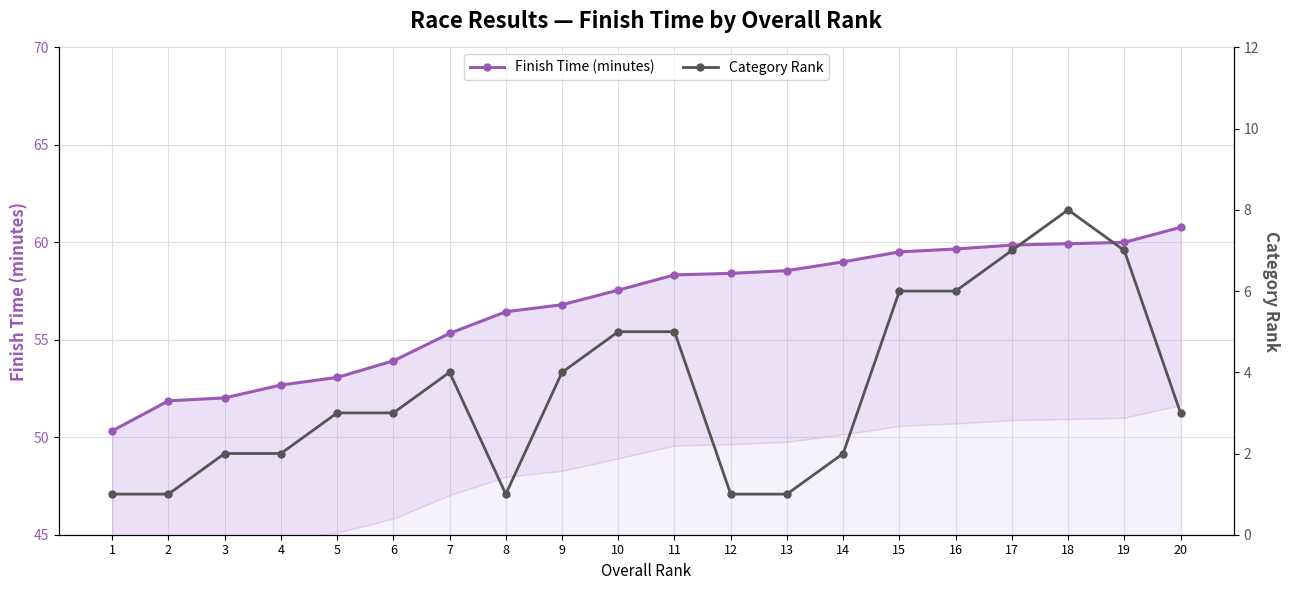

Reading left to right, extract all data points from this chart.

Finish Time (minutes): 1=50.3	2=51.9	3=52.0	4=52.7	5=53.1	6=53.9	7=55.3	8=56.4	9=56.8	10=57.5	11=58.3	12=58.4	13=58.5	14=59.0	15=59.5	16=59.7	17=59.9	18=59.9	19=60.0	20=60.8
Category Rank: 1=1.0	2=1.0	3=2.0	4=2.0	5=3.0	6=3.0	7=4.0	8=1.0	9=4.0	10=5.0	11=5.0	12=1.0	13=1.0	14=2.0	15=6.0	16=6.0	17=7.0	18=8.0	19=7.0	20=3.0